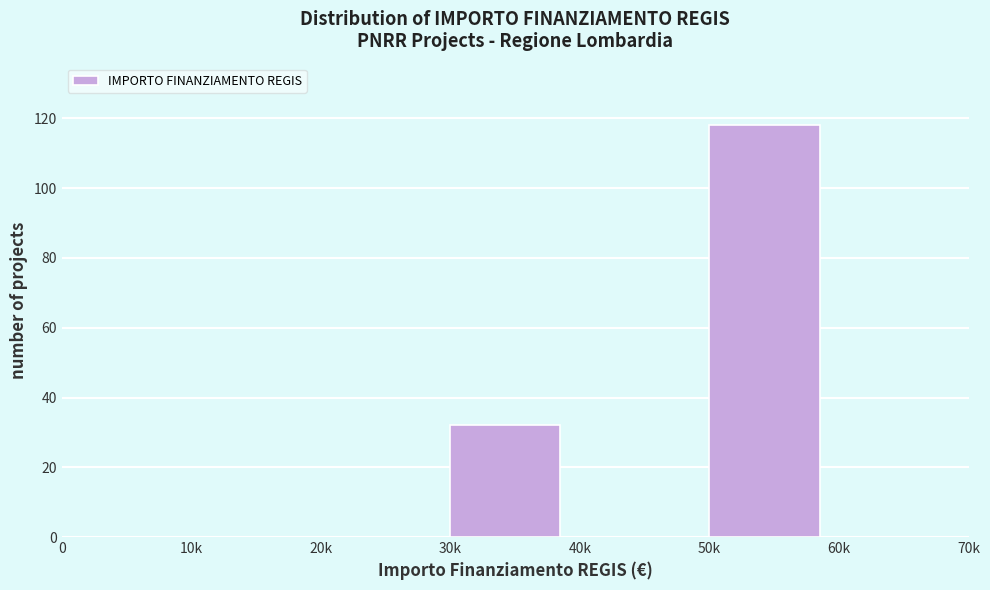

Reading right to left, list all the values displayed in this chart.

60k=0	50k=118	40k=0	30k=32	20k=0	10k=0	0=0